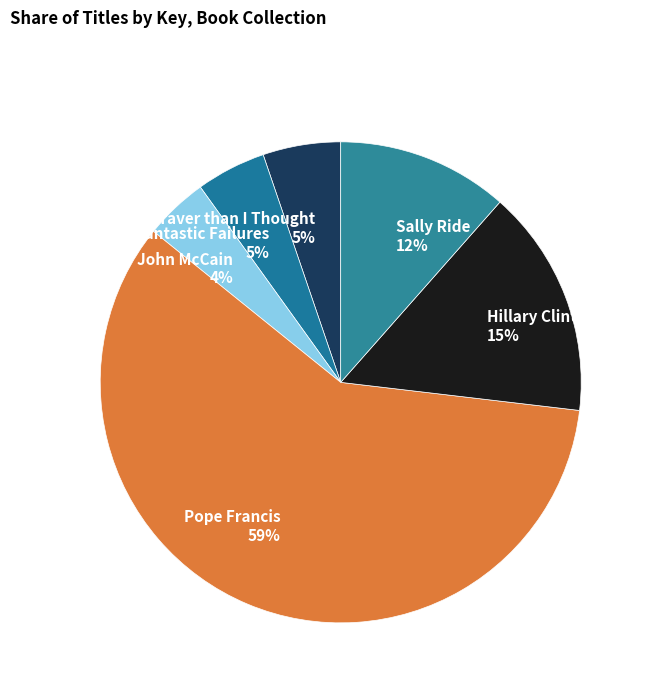

What is the majority slice?

Pope Francis